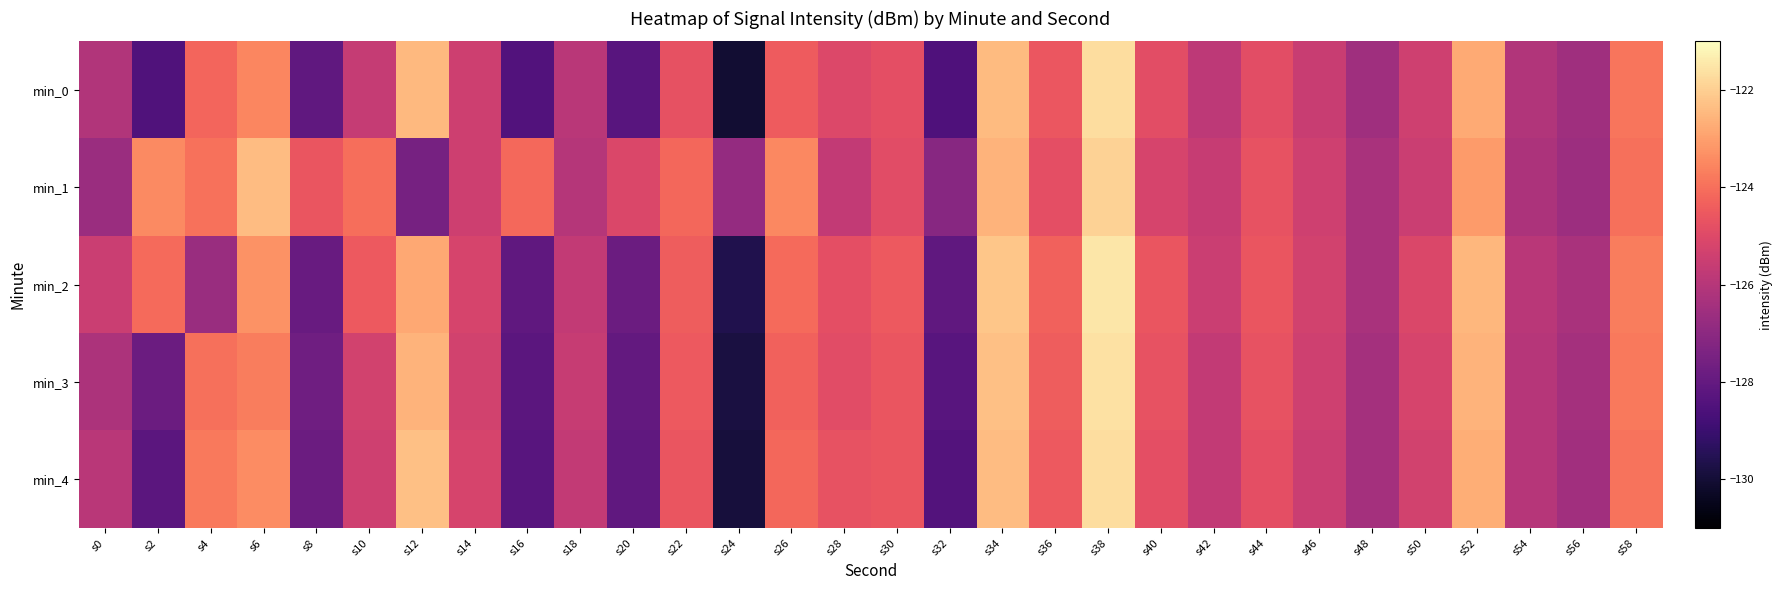

What is the spread (max minus min) of values at s24?

3.2